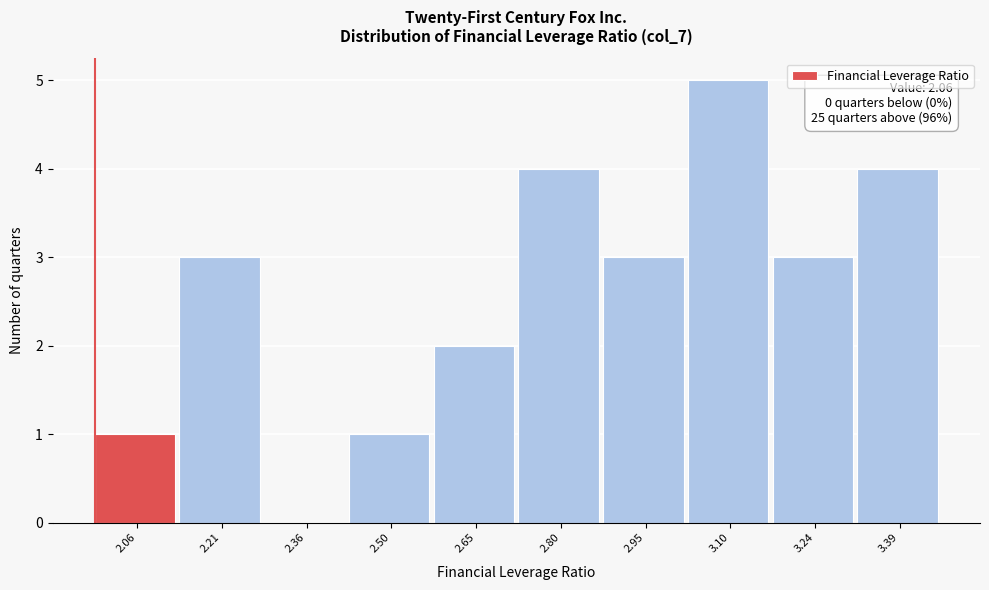

Reading left to right, what are all the values shown in this chart?

2.06=1	2.21=3	2.36=0	2.50=1	2.65=2	2.80=4	2.95=3	3.10=5	3.24=3	3.39=4